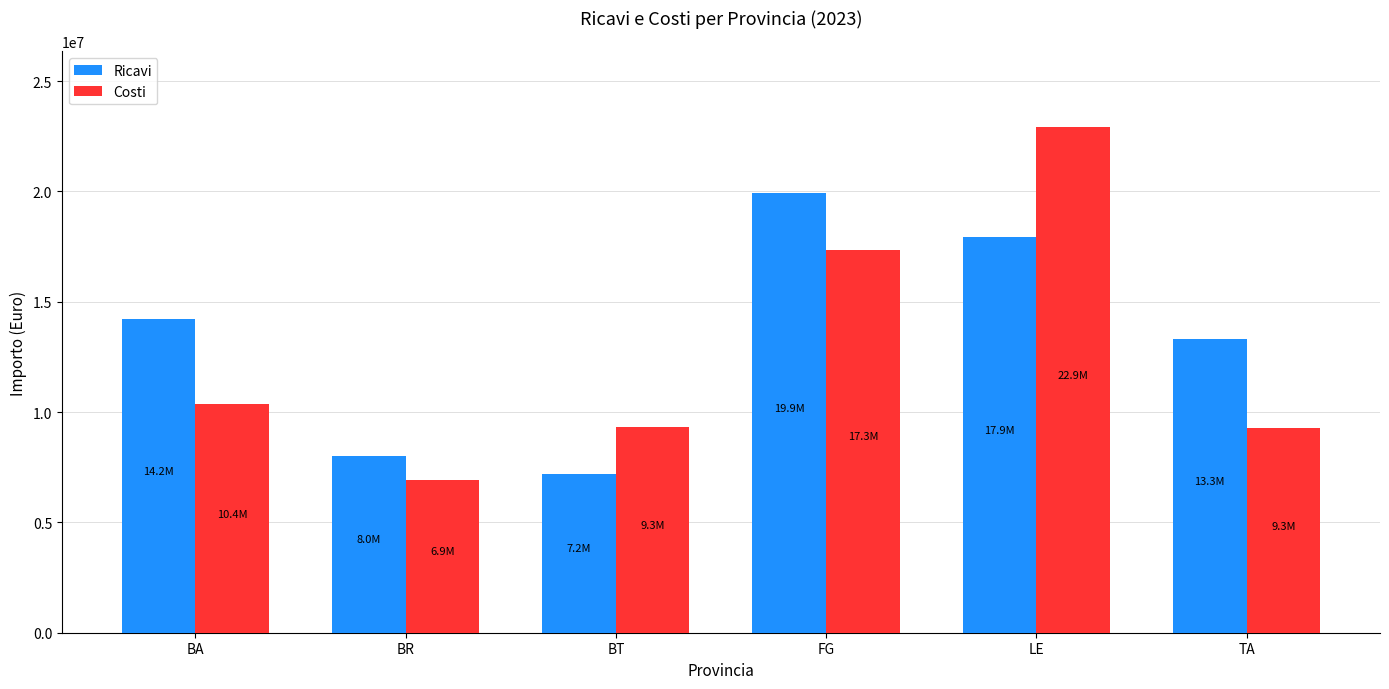

What is the lowest value of the Costi series?

6911068.6